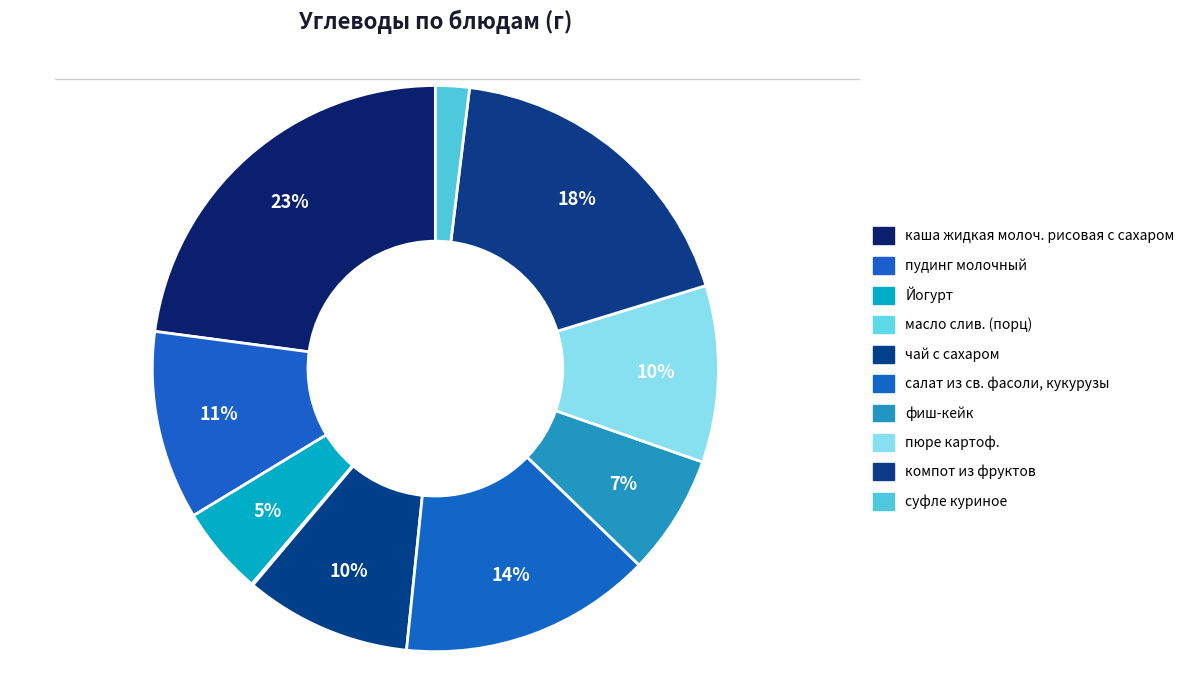

Which category has the biggest portion of the pie?

каша жидкая молоч. рисовая с сахаром